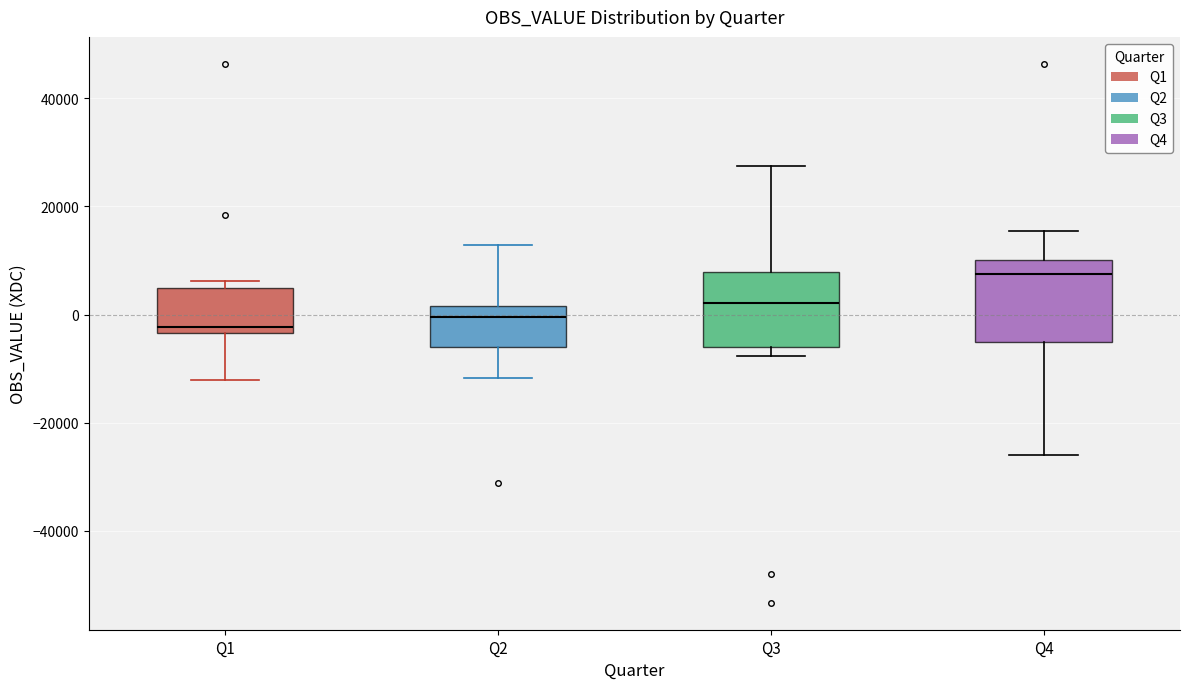

Reading left to right, transcribe this box plot: for each box, give where its median line is, the range the box spans, and where its two whiskers end, as read against the y-axis. The values are not printed on the chart, so give them approximately, as read against the axis.

Q1: median -2000, box -4000 to 4000, whiskers -12000 to 6000
Q2: median 0, box -6000 to 2000, whiskers -12000 to 12000
Q3: median 2000, box -6000 to 8000, whiskers -8000 to 28000
Q4: median 8000, box -6000 to 10000, whiskers -26000 to 16000